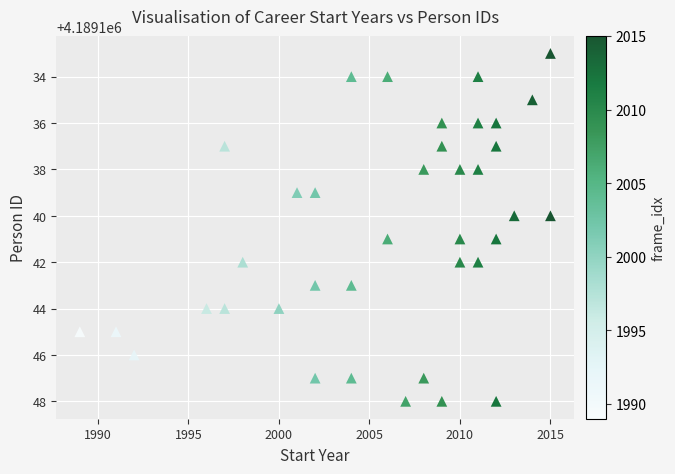

What is the range of Y values (max minus min)?

15